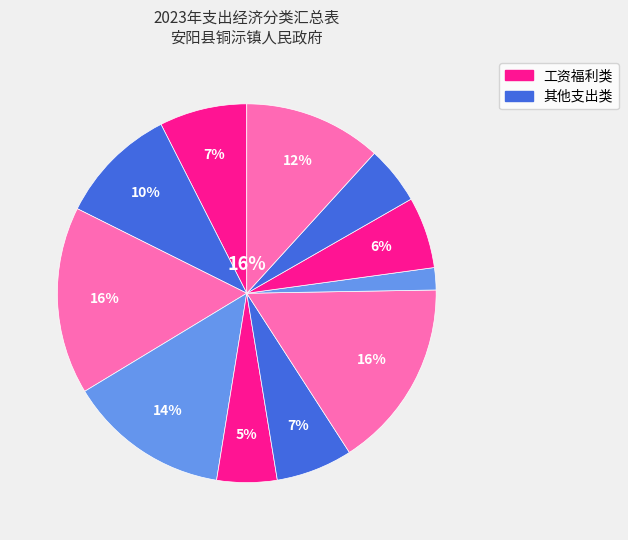

To the nearest percent, what is the average slice percentage?

9%